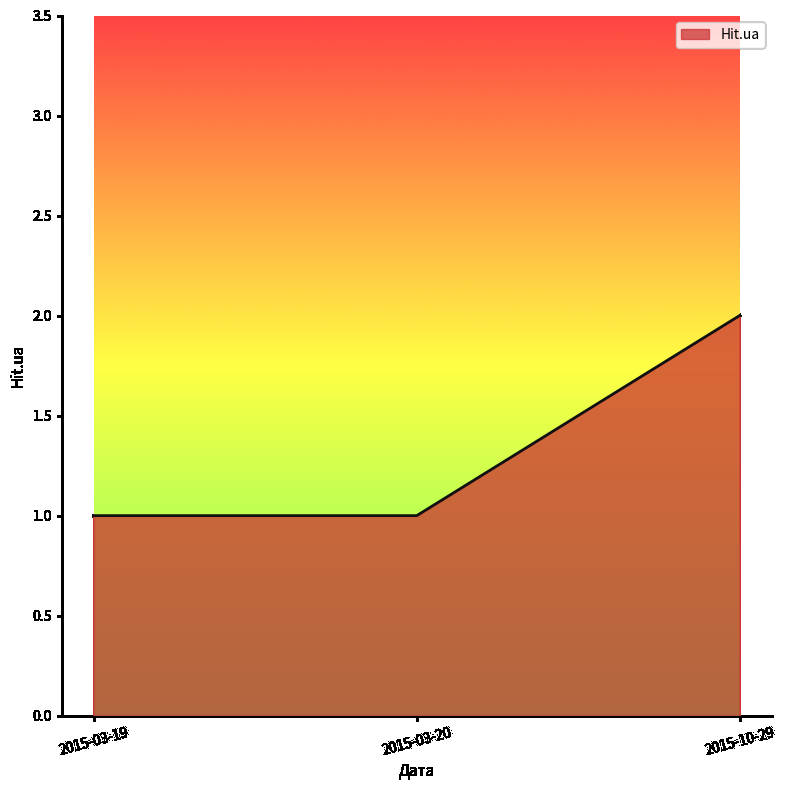

Is it true that the value at 2015-03-20 is 0?

False